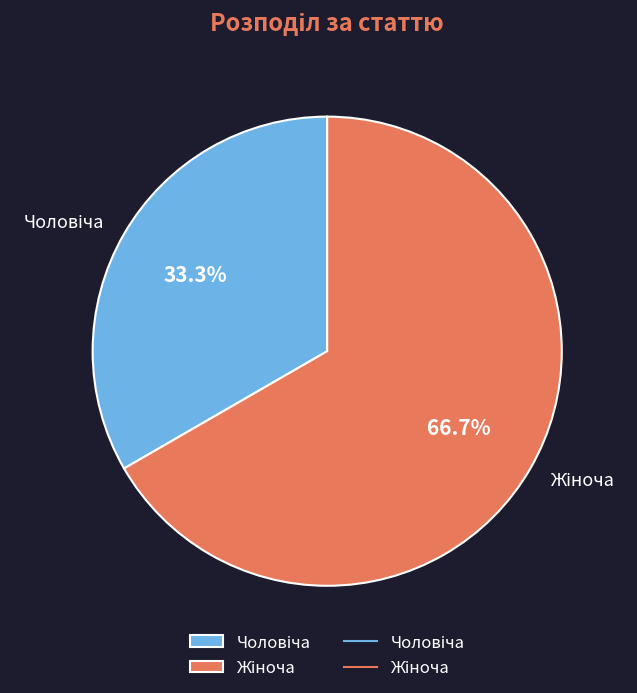

How many slices are in this pie chart?

2